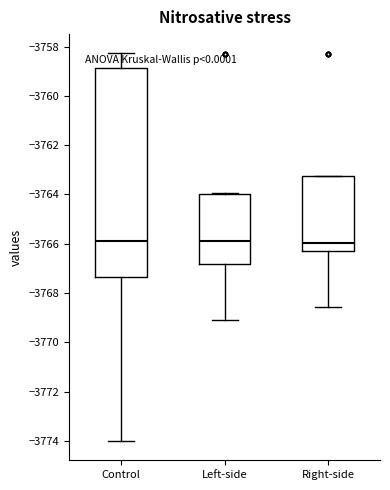

Which box is the tallest, from its lower edge to its upper edge?

Control